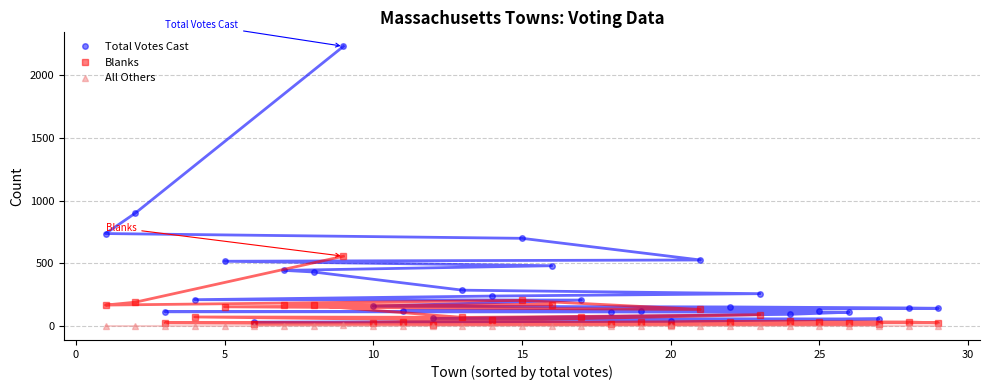

Rank the series by their maximum value, from highest to lowest.

Total Votes Cast, Blanks, All Others